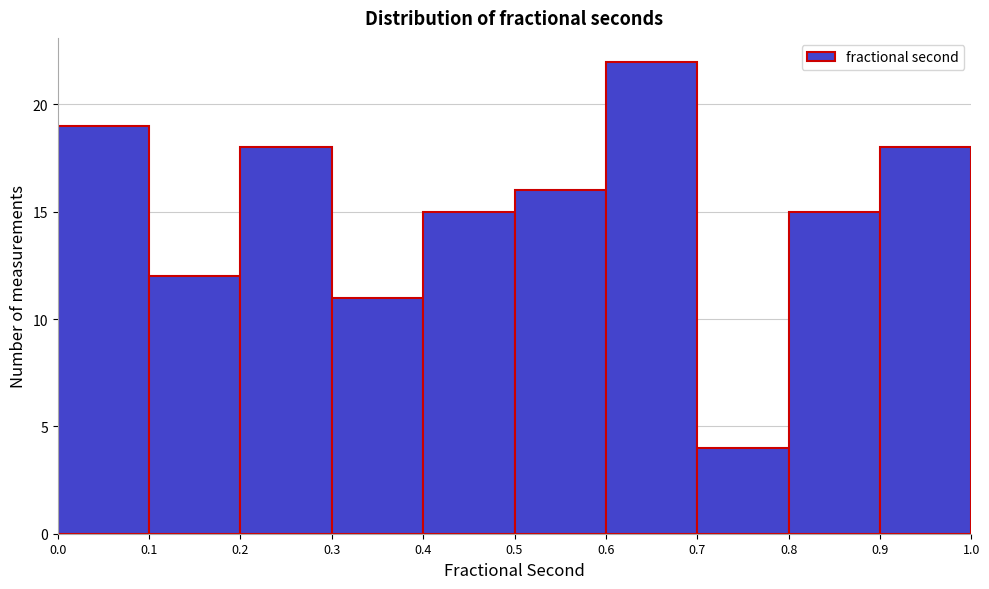

Reading left to right, transcribe this chart: for each bar, give the range it covers on the x-axis and its height. The values are not printed on the chart, so give them approximately, as read against the axis.

0.0 to 0.1: 19
0.1 to 0.2: 12
0.2 to 0.3: 18
0.3 to 0.4: 11
0.4 to 0.5: 15
0.5 to 0.6: 16
0.6 to 0.7: 22
0.7 to 0.8: 4
0.8 to 0.9: 15
0.9 to 1.0: 18